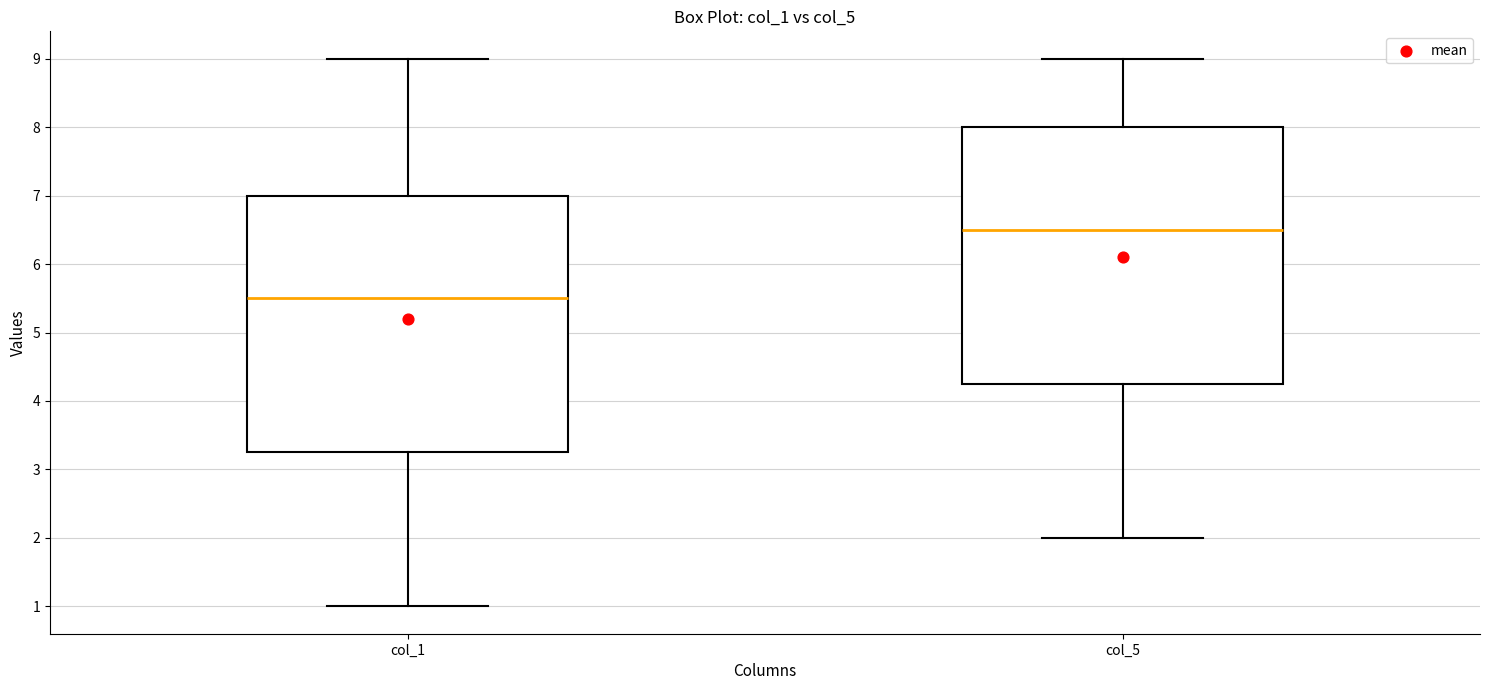

Reading left to right, transcribe this box plot: for each box, give where its median line is, the range the box spans, and where its two whiskers end, as read against the y-axis. The values are not printed on the chart, so give them approximately, as read against the axis.

col_1: median 5.5, box 3.3 to 7.0, whiskers 1.0 to 9.0
col_5: median 6.5, box 4.3 to 8.0, whiskers 2.0 to 9.0